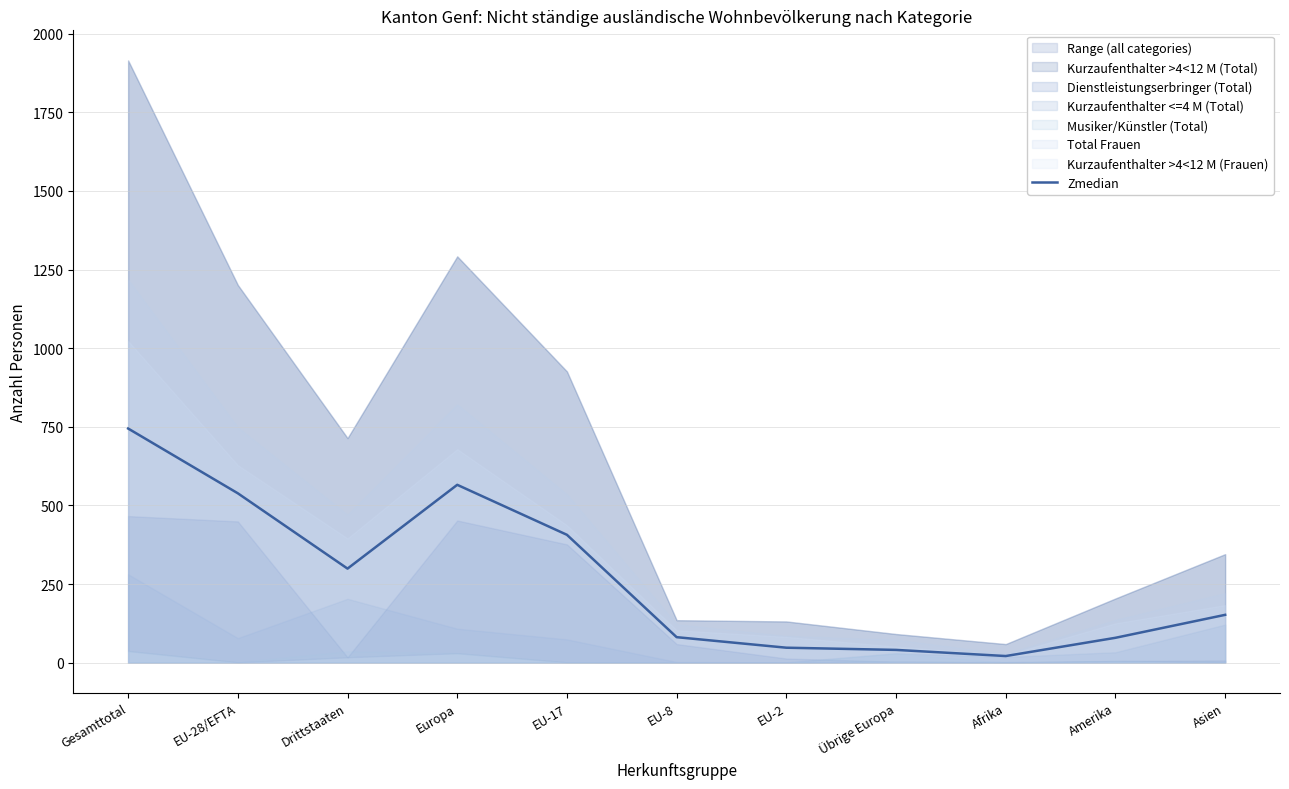

Approximately how many times larger is the value at EU-2 compared to EU-17?

0.1